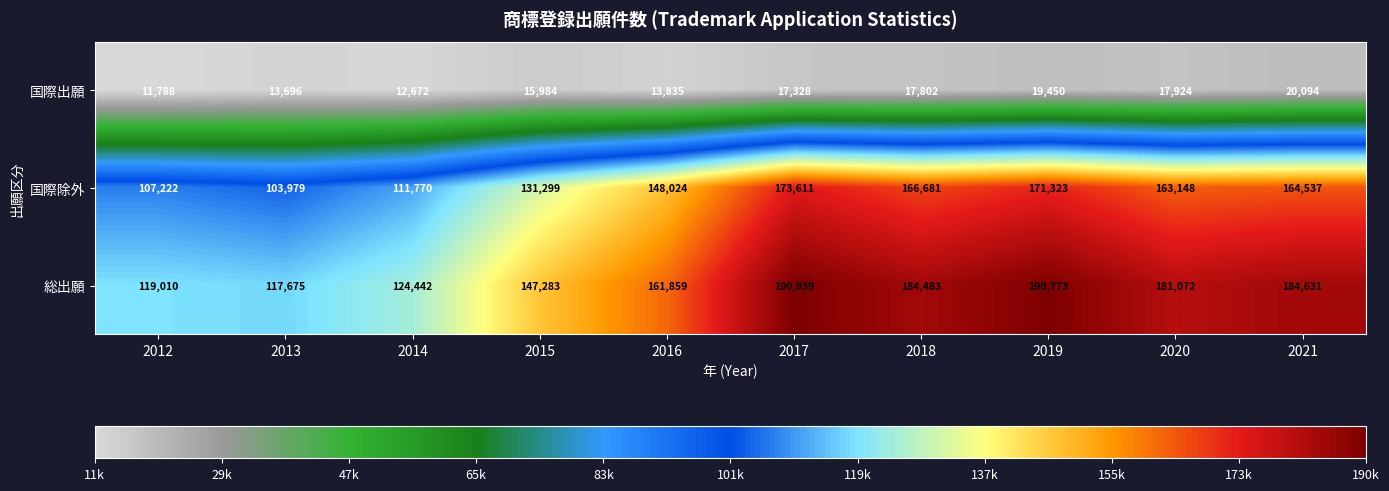

Which series has the largest total across all categories?

総出願